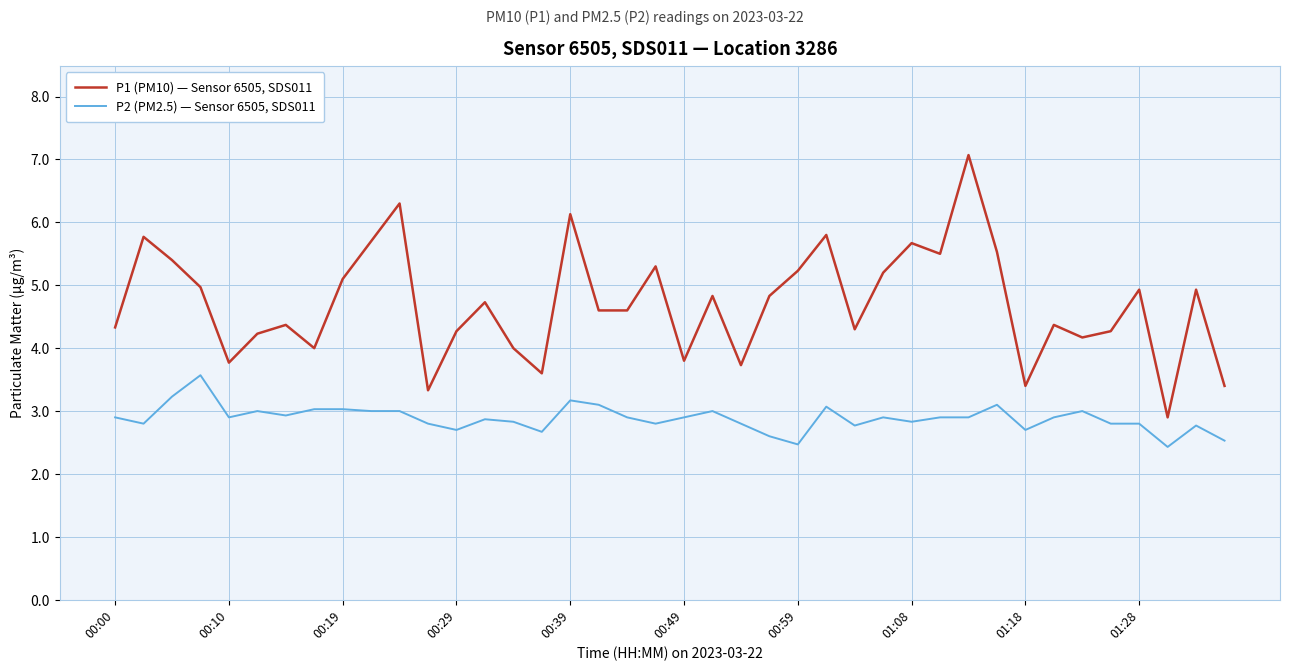

True or false: P1 (PM10) — Sensor 6505, SDS011 and P2 (PM2.5) — Sensor 6505, SDS011 cross at least once.

False